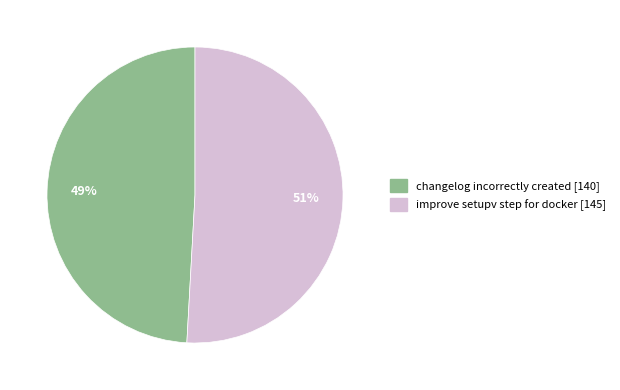

To the nearest percent, what portion does changelog incorrectly created represent?

49%